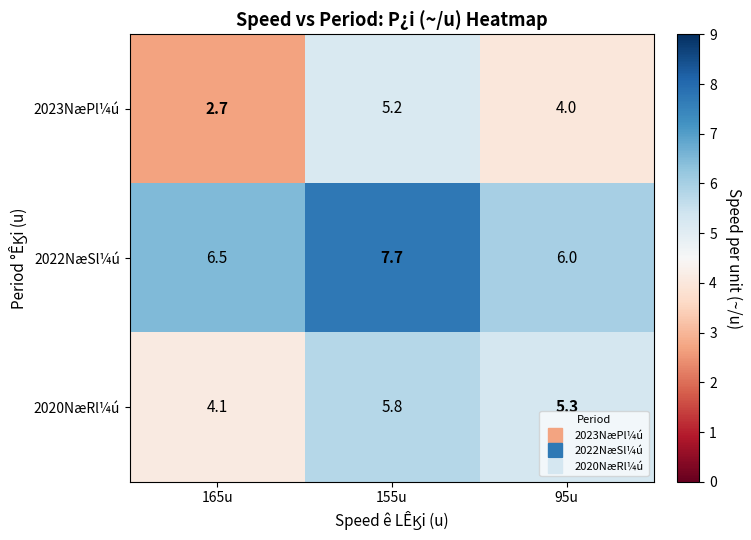

What is the average value of the 2020NæRl¼ú series?

5.1